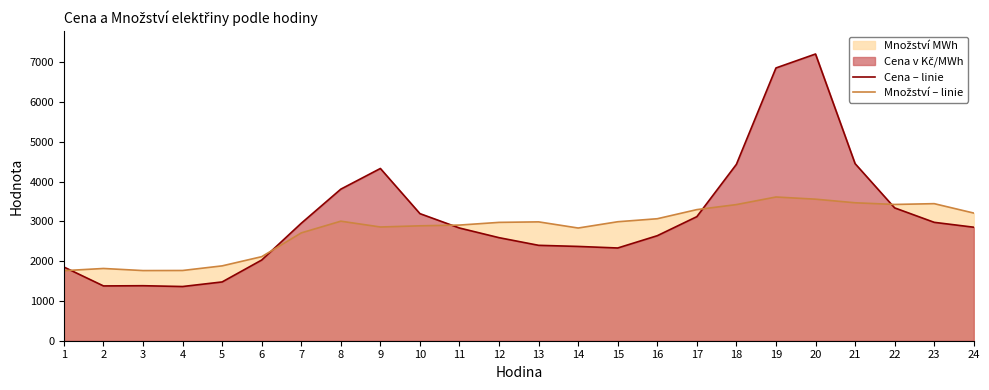

What is the difference between the maximum and minimum values in the Množství – linie series?

1851.7